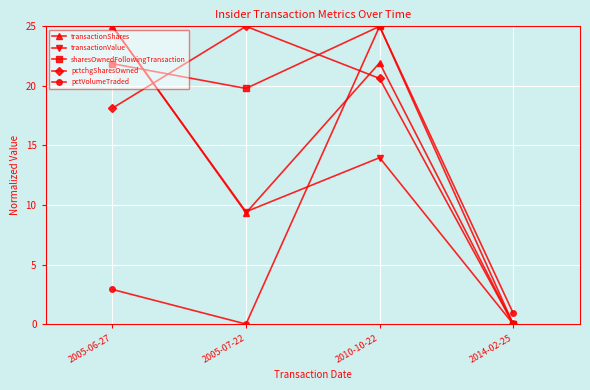

Count the number of data series in this chart.

5